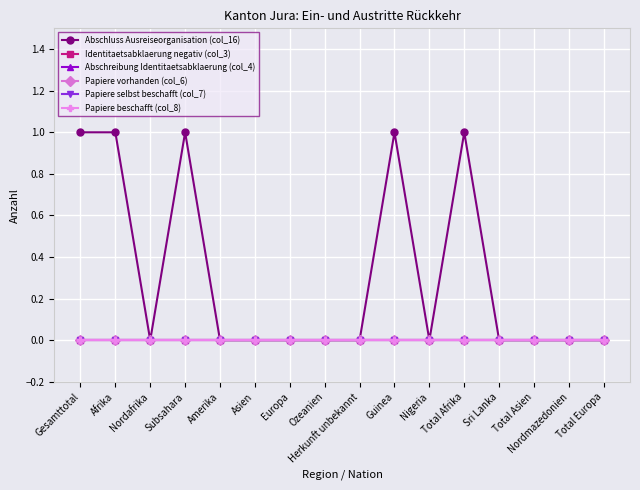

At how many categories does at least one series exceed 0?

5